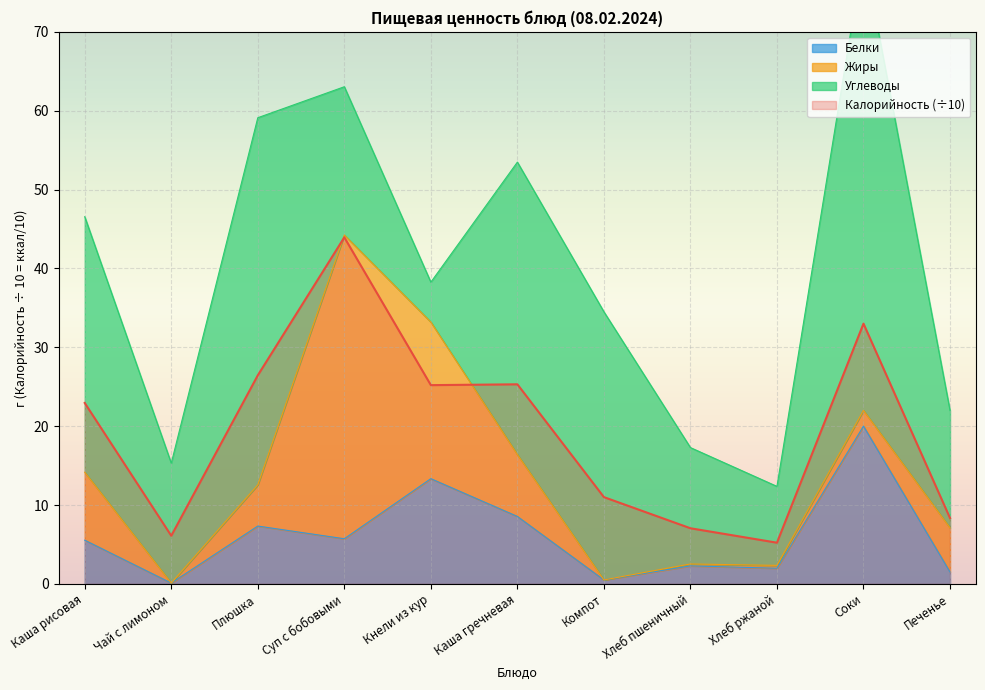

What is the highest value of the Белки series?

20.0